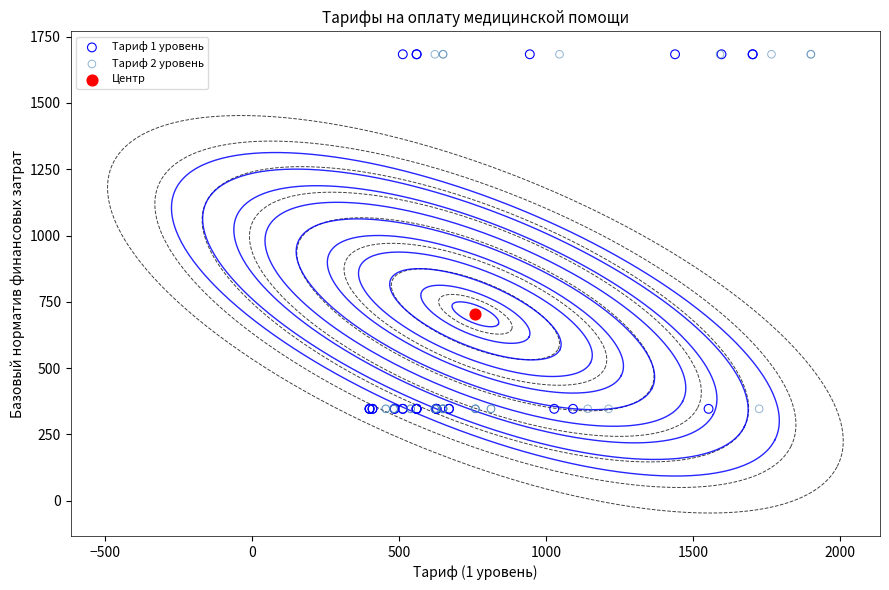

What are all the series names shown in the legend?

Тариф 1 уровень, Тариф 2 уровень, Центр